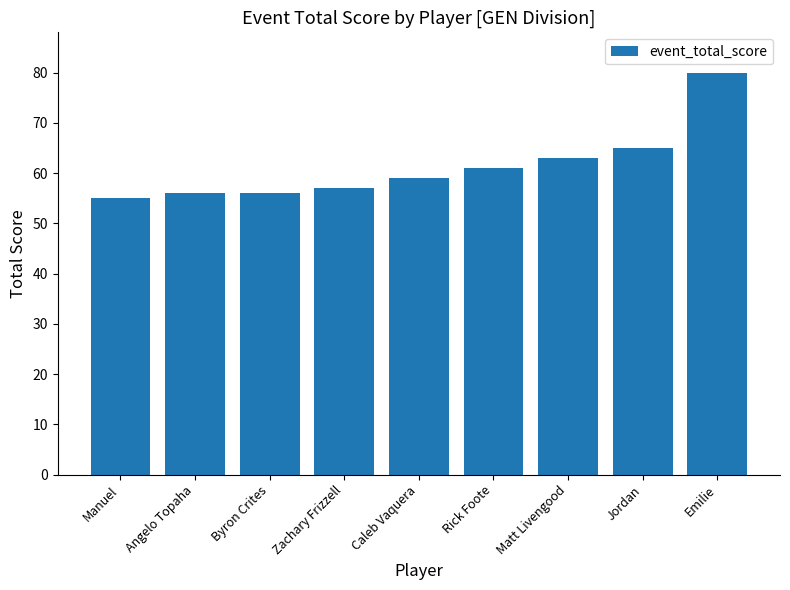

What is the greatest value displayed?

80